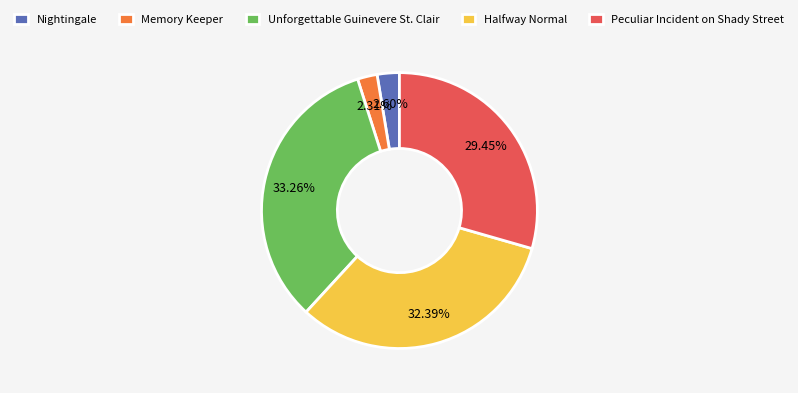

To the nearest percent, what portion does Unforgettable Guinevere St. Clair represent?

33%